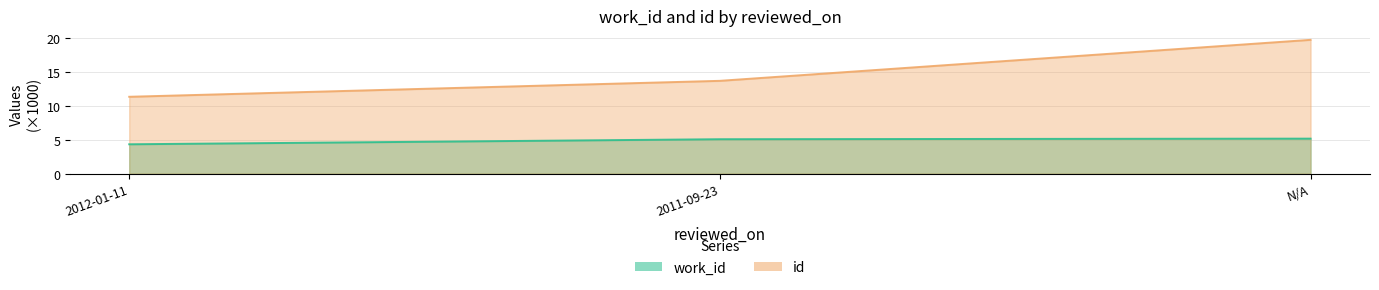

Rank the series at N/A from highest to lowest value.

id, work_id